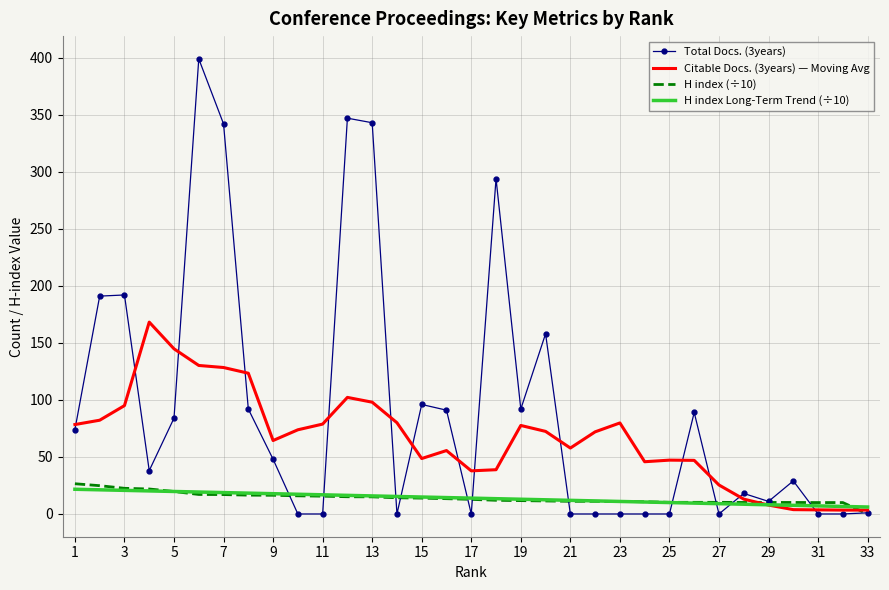

Which series has the largest total across all categories?

Total Docs. (3years)